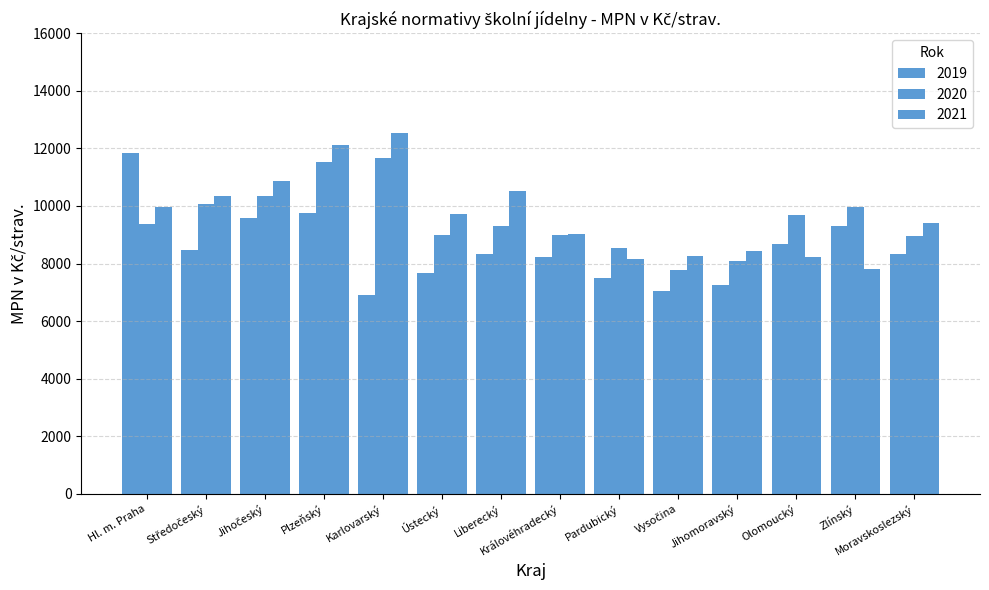

Count the number of data series in this chart.

3